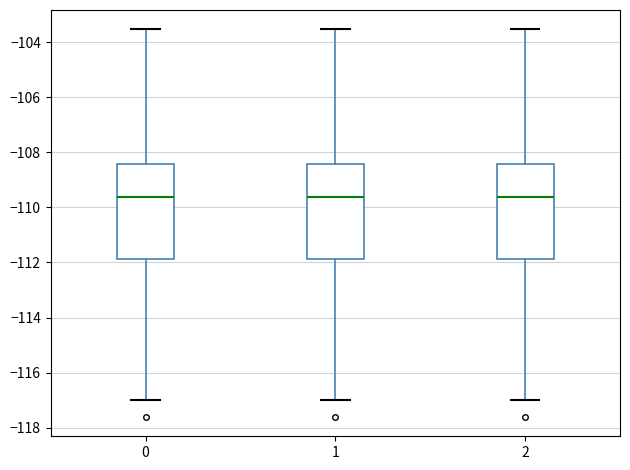

Reading left to right, transcribe this box plot: for each box, give where its median line is, the range the box spans, and where its two whiskers end, as read against the y-axis. The values are not printed on the chart, so give them approximately, as read against the axis.

0: median -109.6, box -111.8 to -108.4, whiskers -117.0 to -103.6
1: median -109.6, box -111.8 to -108.4, whiskers -117.0 to -103.6
2: median -109.6, box -111.8 to -108.4, whiskers -117.0 to -103.6